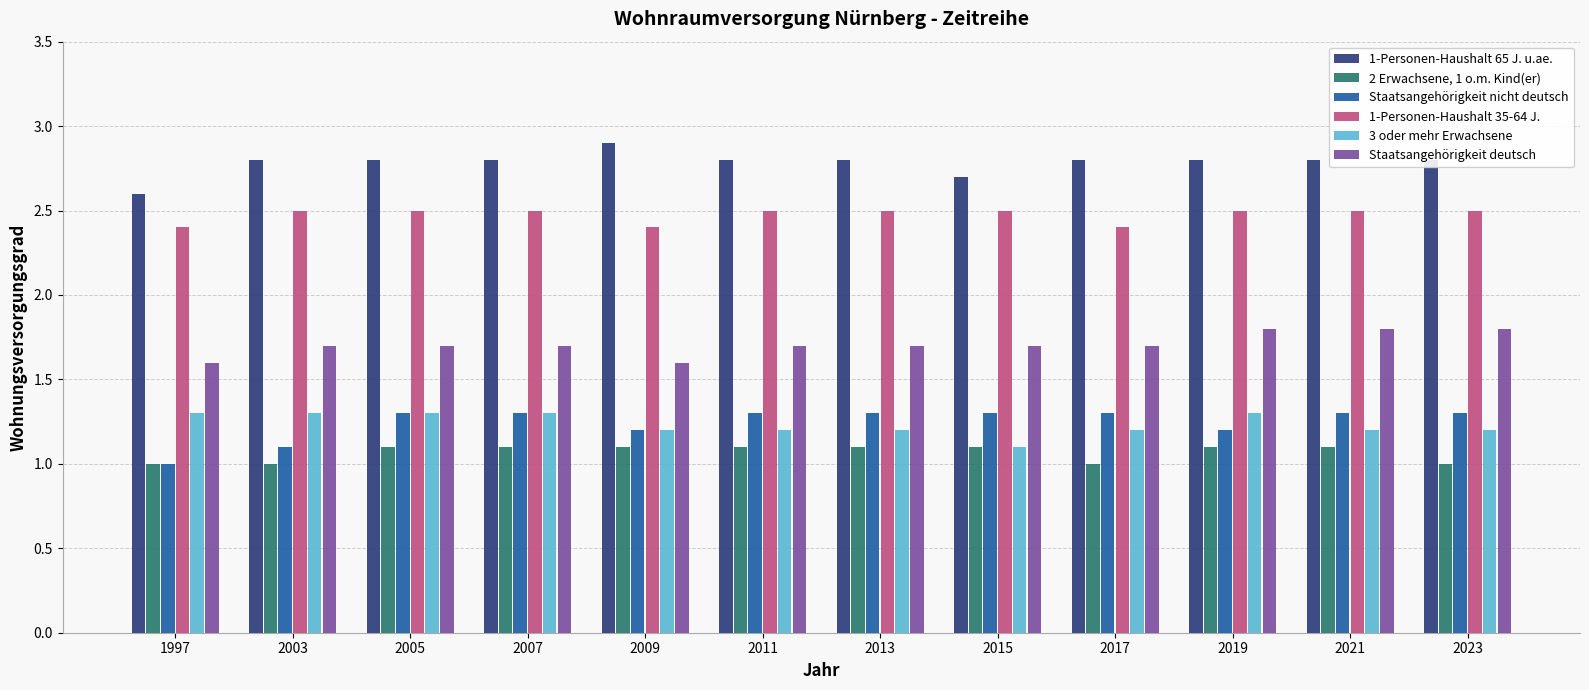

Are the bars horizontal?

No